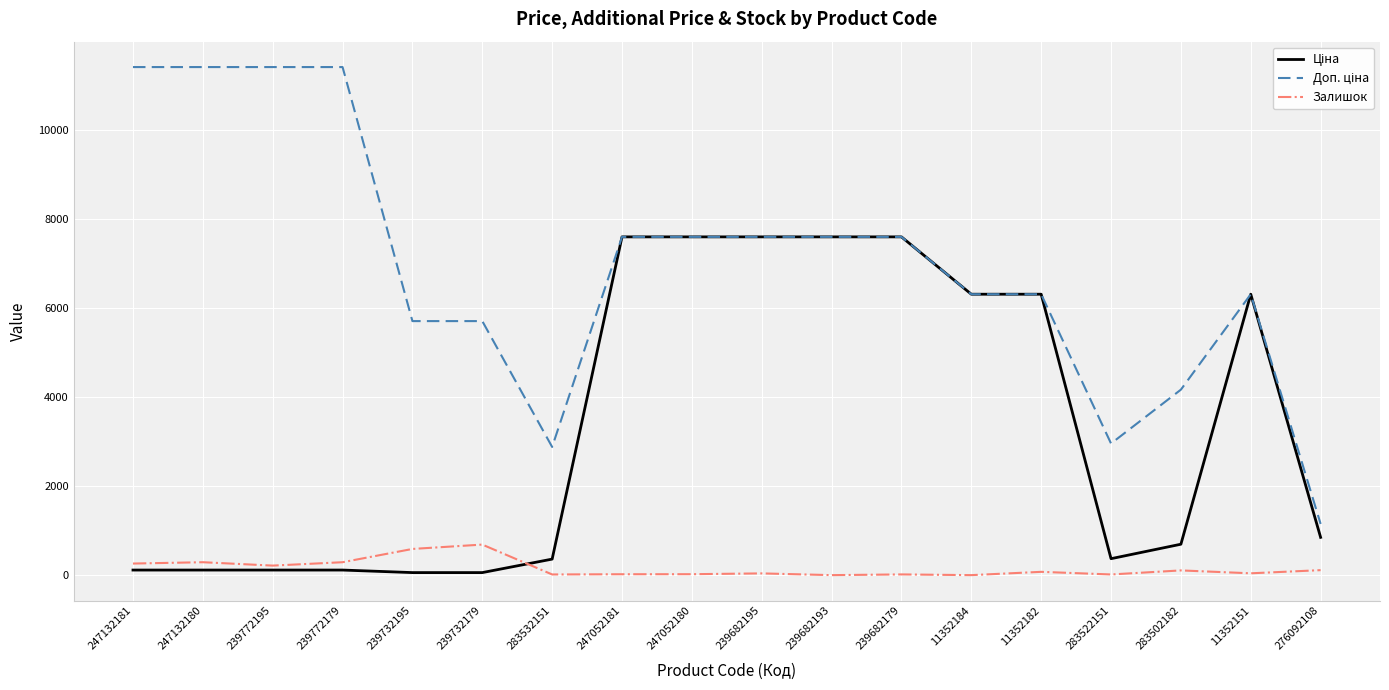

The Залишок series shows 0.0 at 11352184. True or false?

True